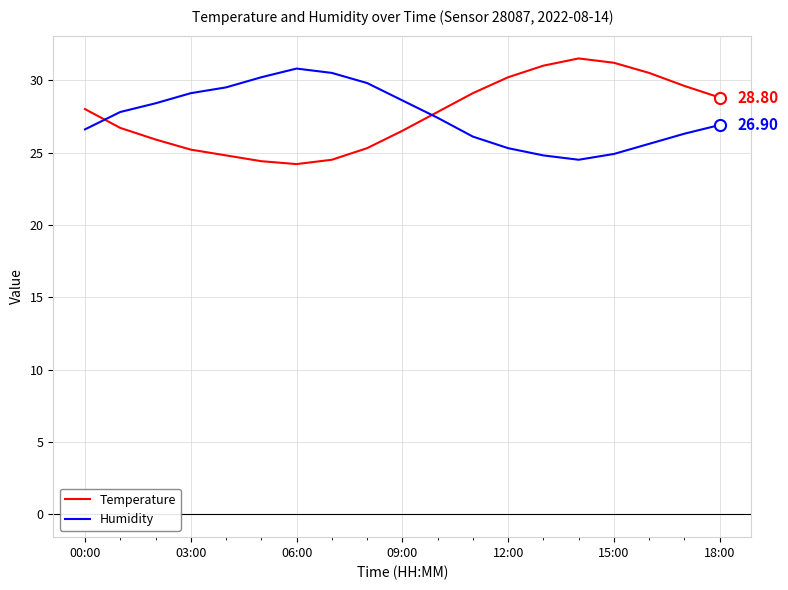

What is the minimum value for Temperature?

24.2